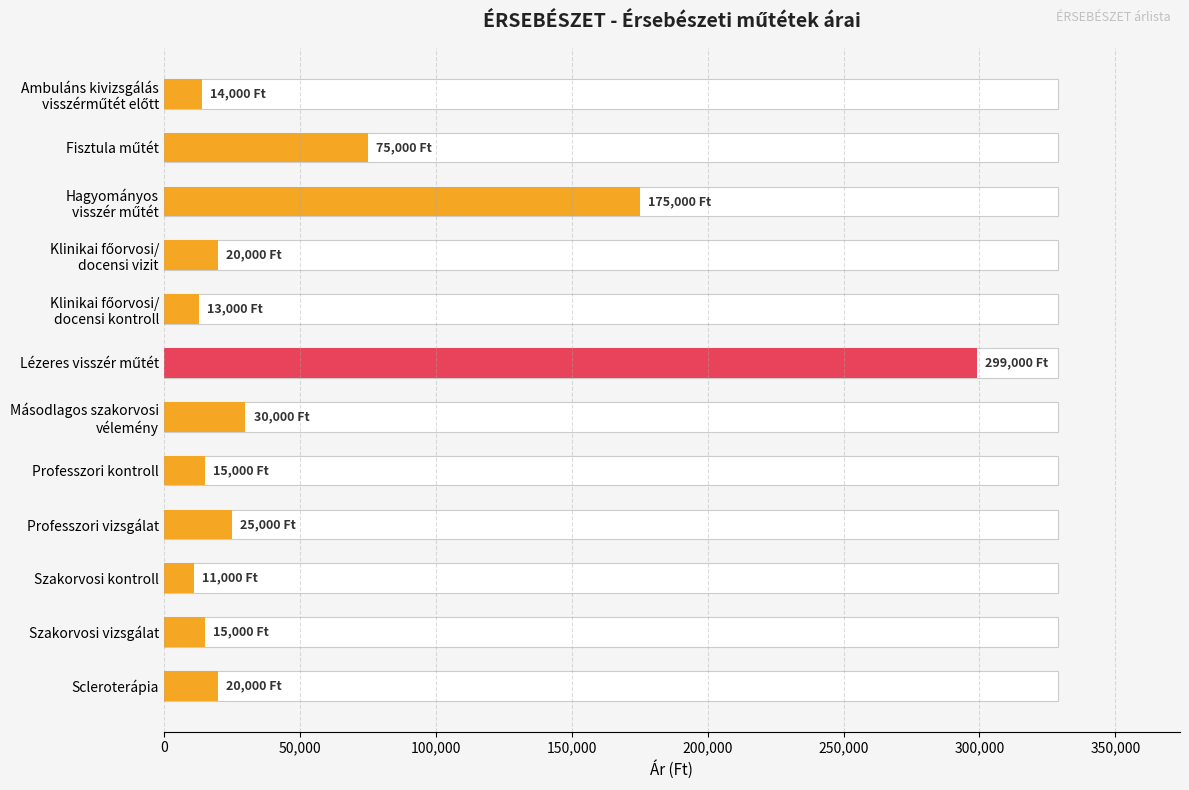

What is the value of the 5th bar from the left?

13000